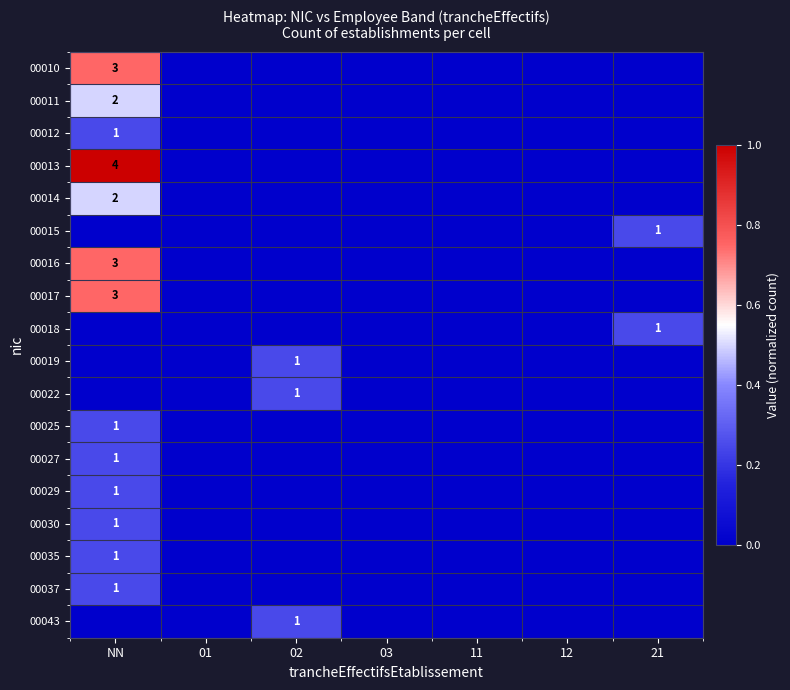

Is the value of 00010 at NN greater than the value of 00043 at 02?

Yes